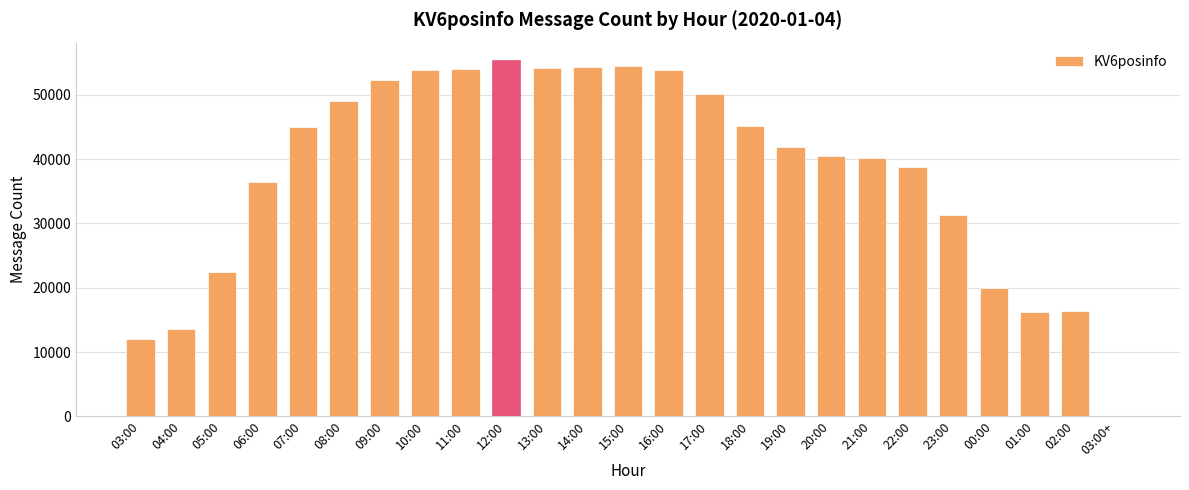

True or false: the data shows 57937 at 22:00.

False